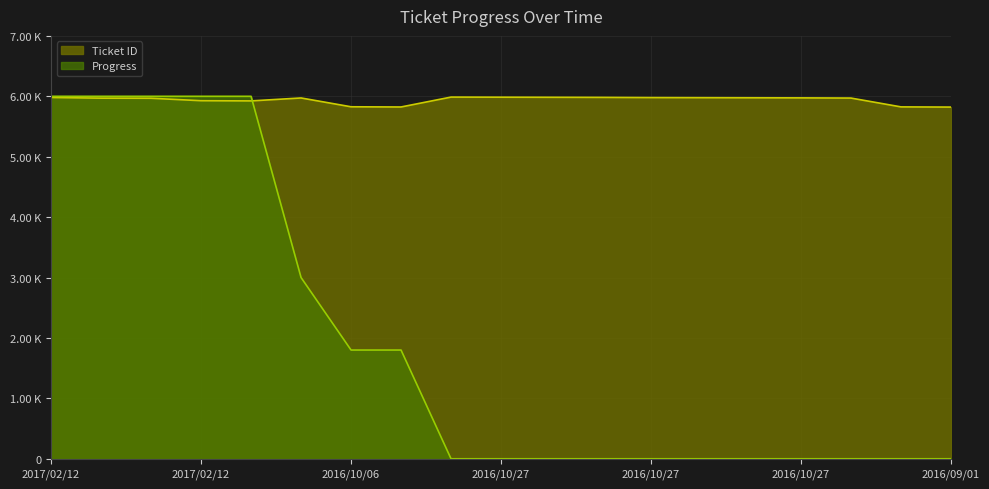

Is it true that Progress equals -3755.8 at 2016/10/27 11:50?

False